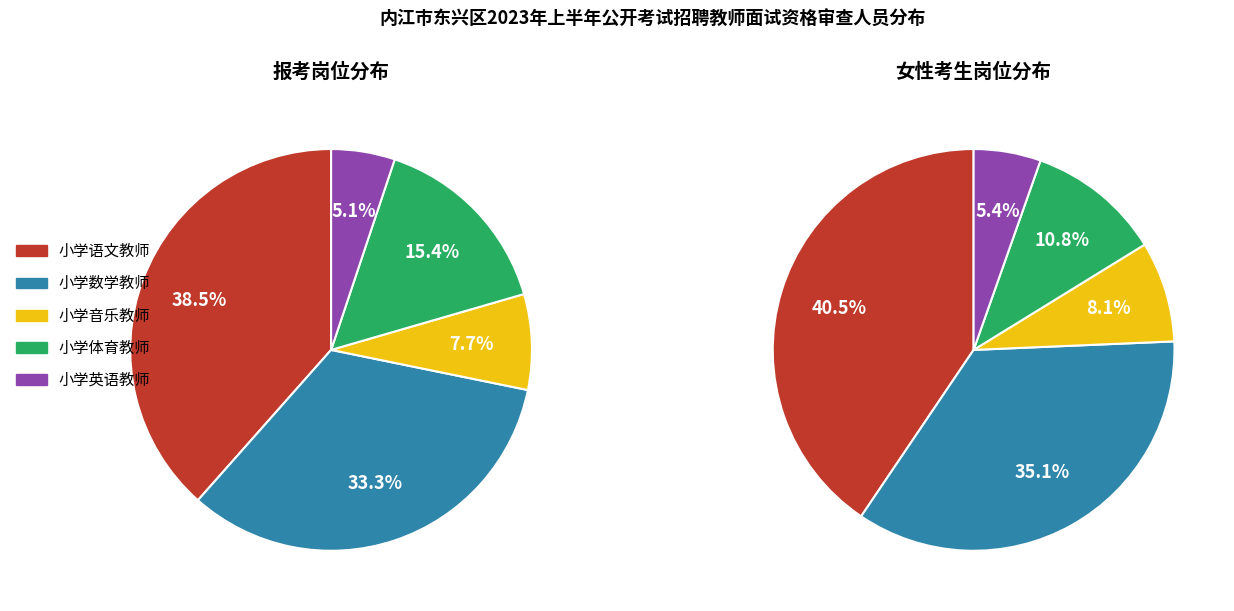

What is the change in value from 小学音乐教师 to 小学体育教师?

+3